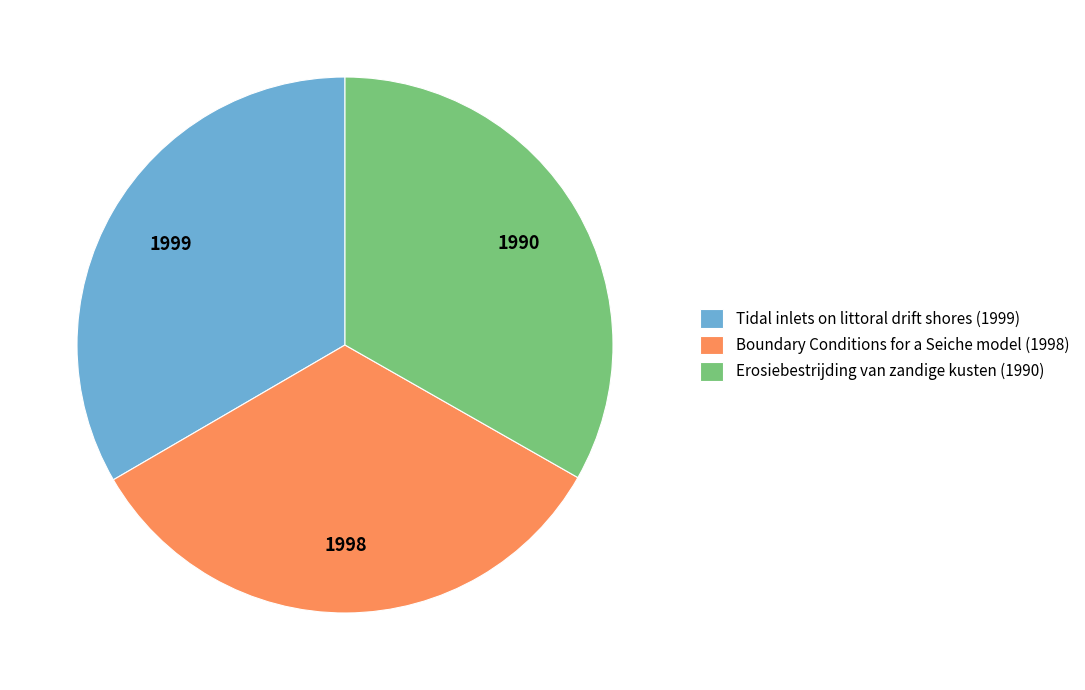

Combined, do Erosiebestrijding van zandige kusten (1990) and Boundary Conditions for a Seiche model (1998) account for over 50%?

Yes